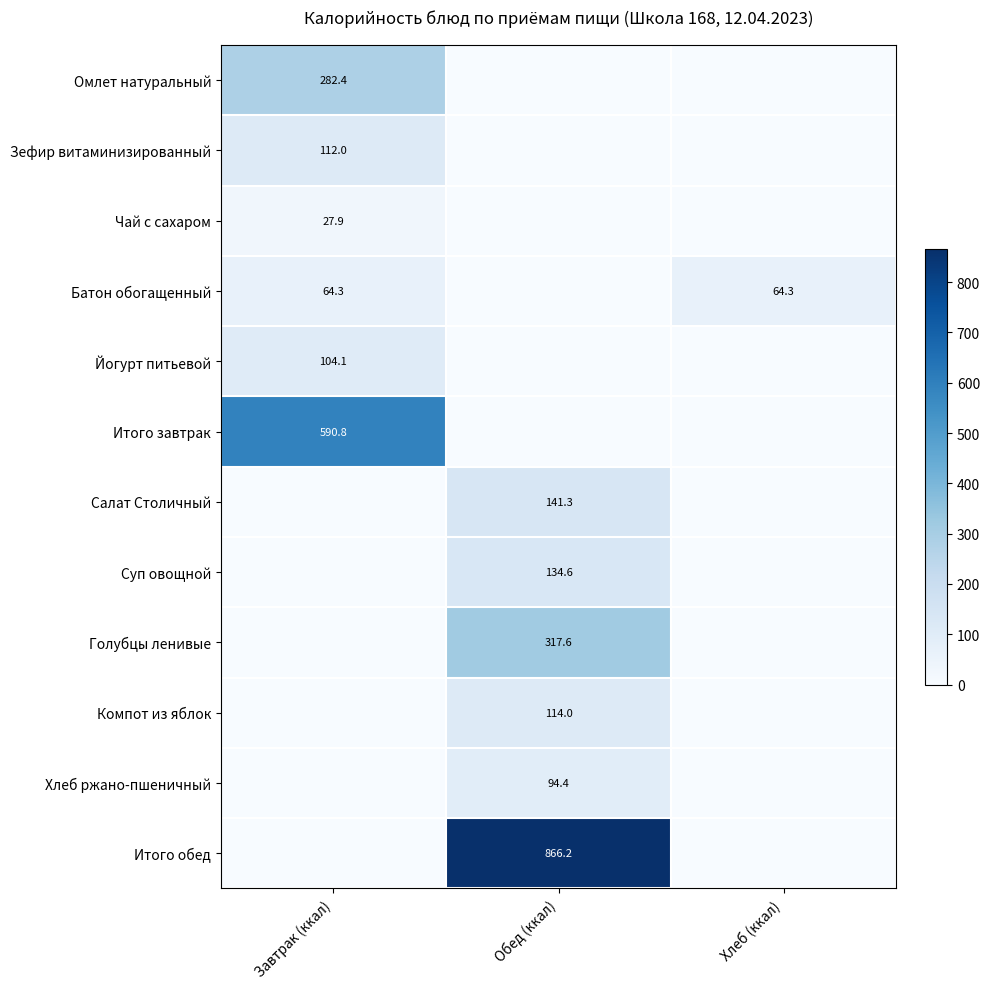

What is the spread (max minus min) of values at Хлеб (ккал)?

64.3